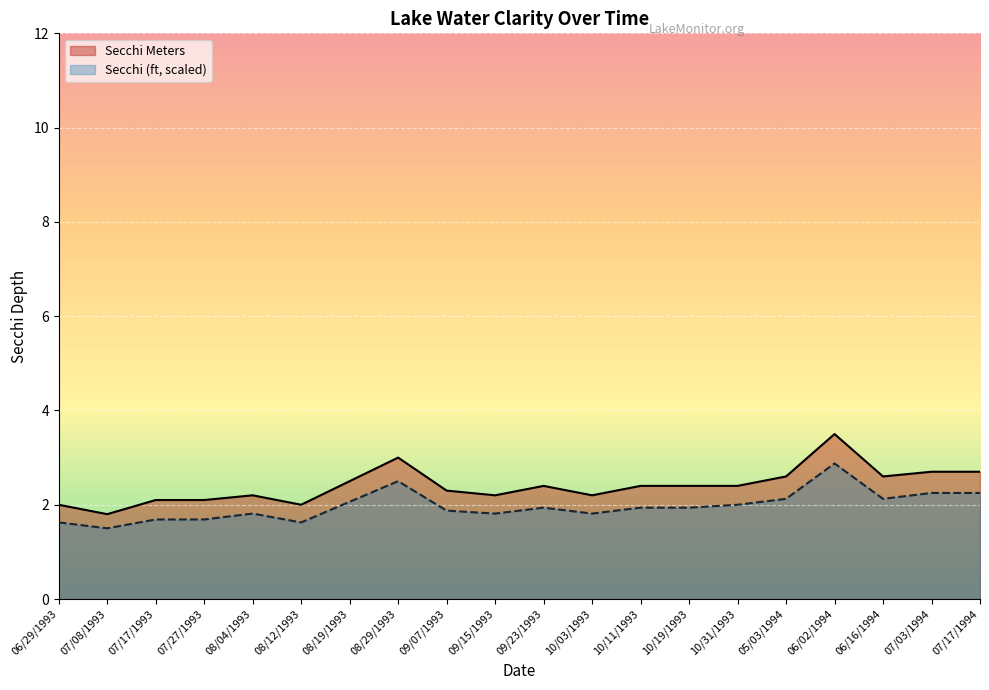

How many categories are shown in the chart?

20